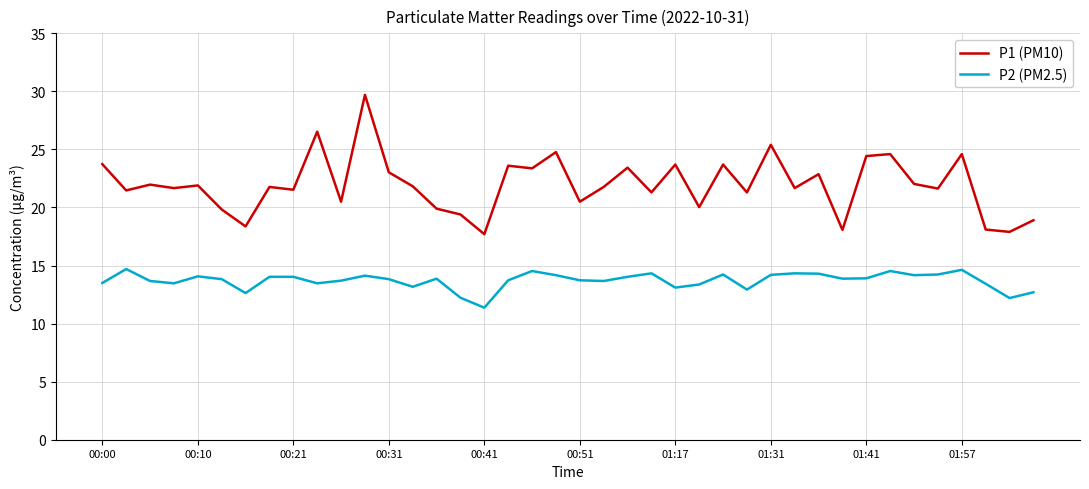

What is the smallest value displayed?

11.4